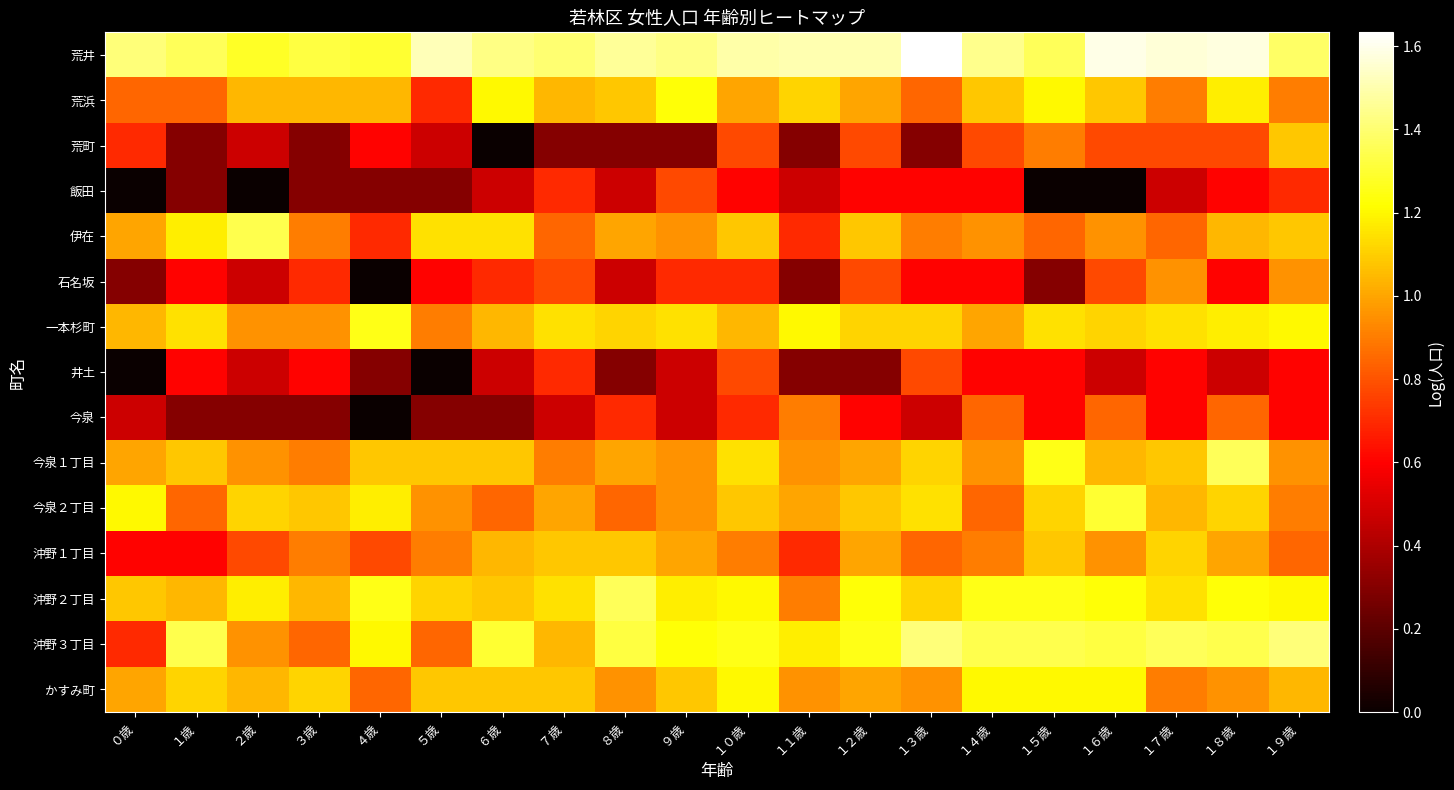

Which category has the lowest value across all series?

６歳